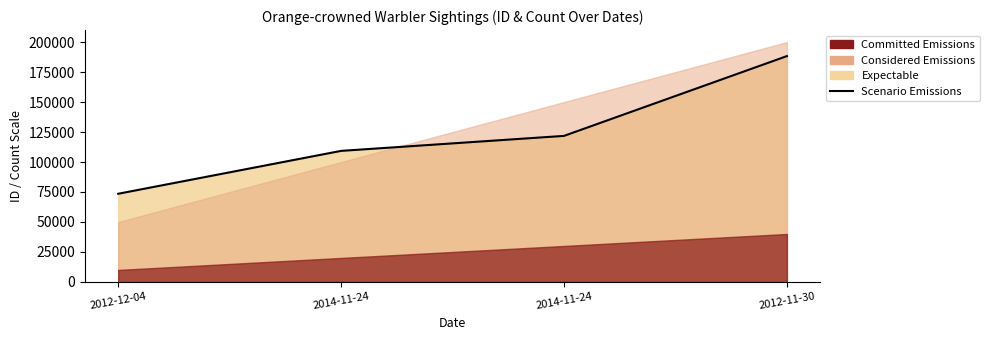

What is the sum of all values?

492872